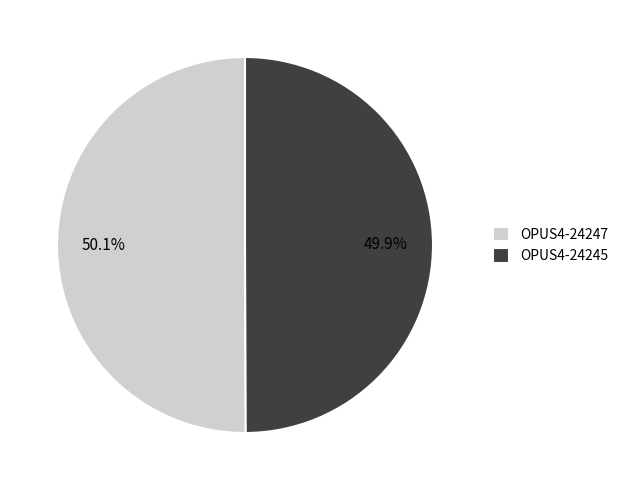

What portion of the pie excludes OPUS4-24247?

49.9%